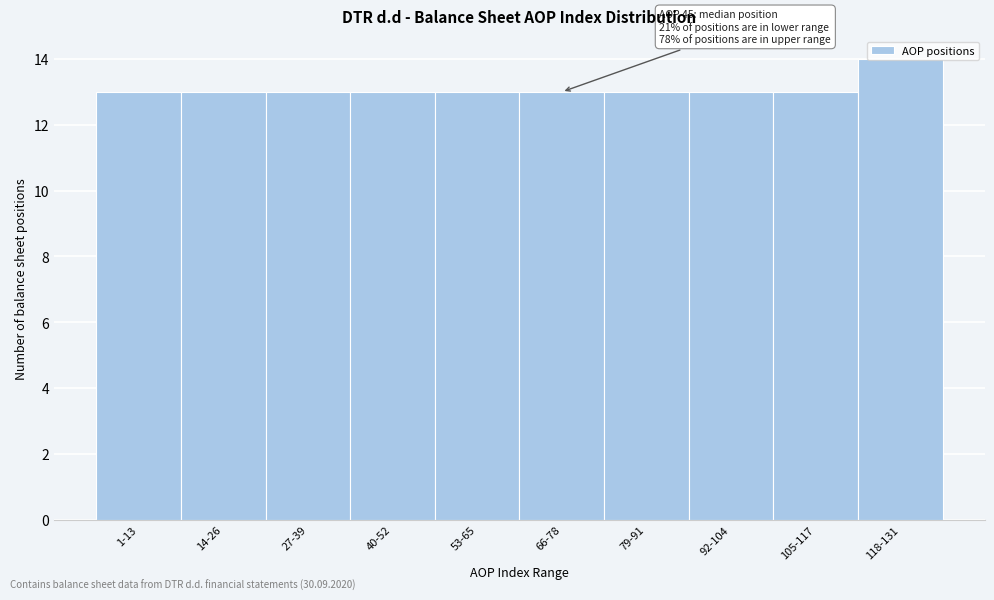

What is the ratio of the value at 40-52 to the value at 53-65?

1.0